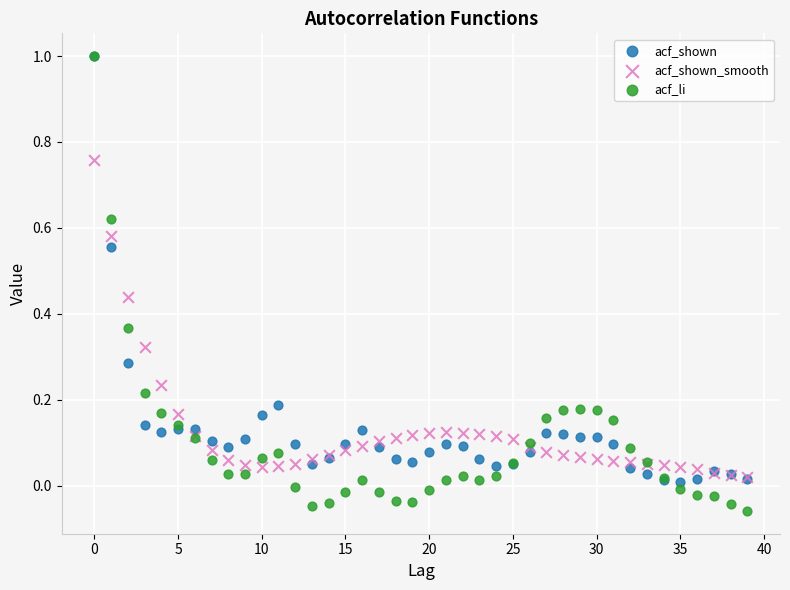

What are all the series names shown in the legend?

acf_shown, acf_shown_smooth, acf_li